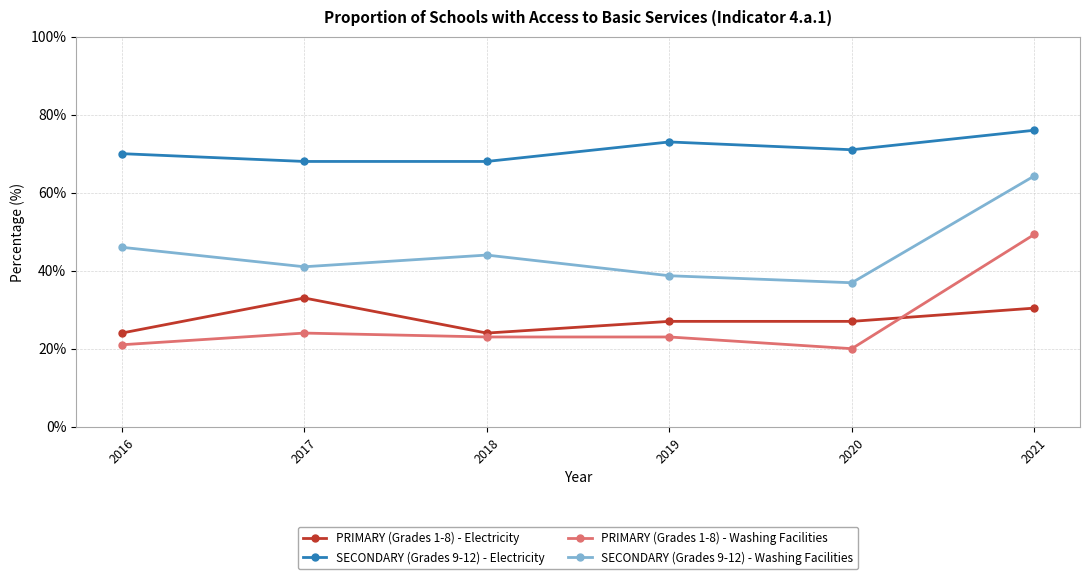

Which series changed the most between 2019 and 2021?

PRIMARY (Grades 1-8) - Washing Facilities